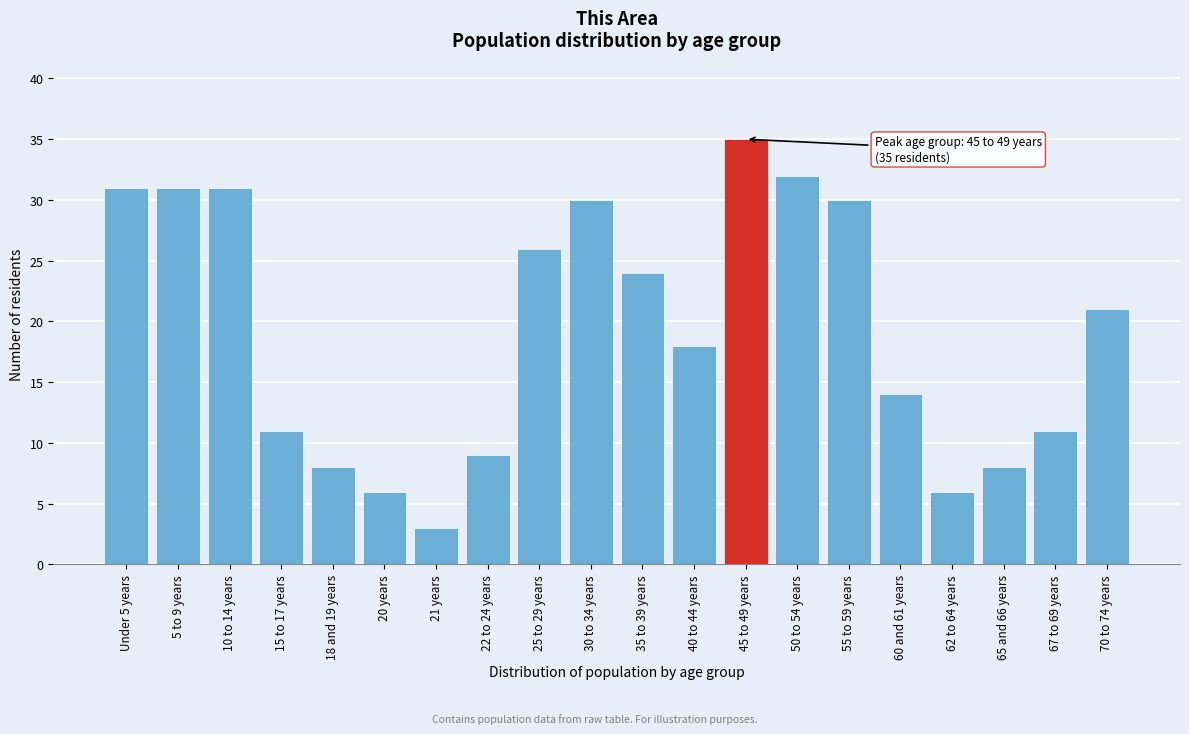

Reading right to left, list all the values displayed in this chart.

70 to 74 years=21	67 to 69 years=11	65 and 66 years=8	62 to 64 years=6	60 and 61 years=14	55 to 59 years=30	50 to 54 years=32	45 to 49 years=35	40 to 44 years=18	35 to 39 years=24	30 to 34 years=30	25 to 29 years=26	22 to 24 years=9	21 years=3	20 years=6	18 and 19 years=8	15 to 17 years=11	10 to 14 years=31	5 to 9 years=31	Under 5 years=31